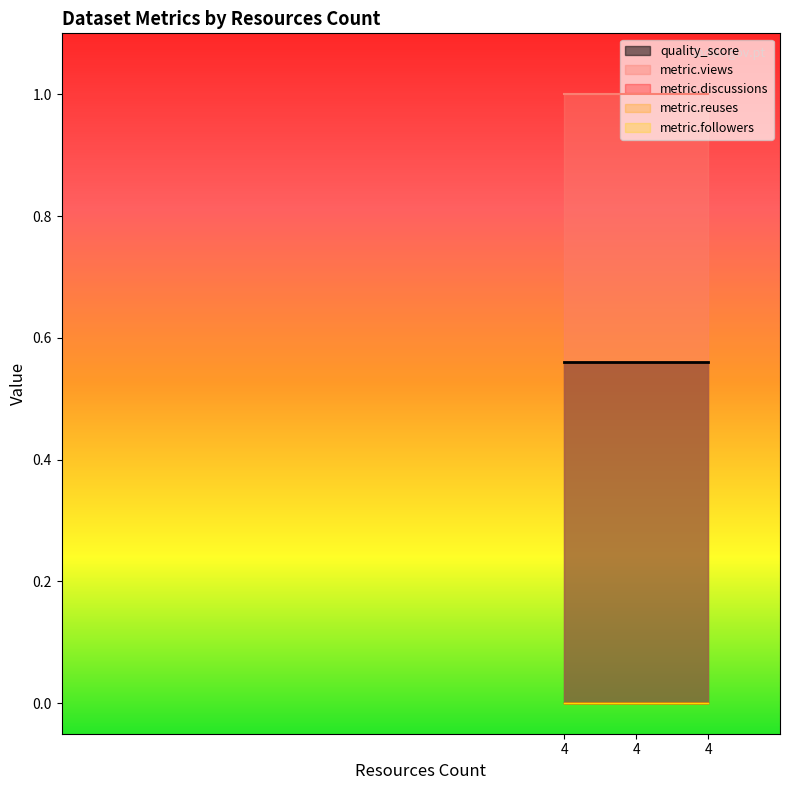

Which series changed the most between 4 and 4?

quality_score